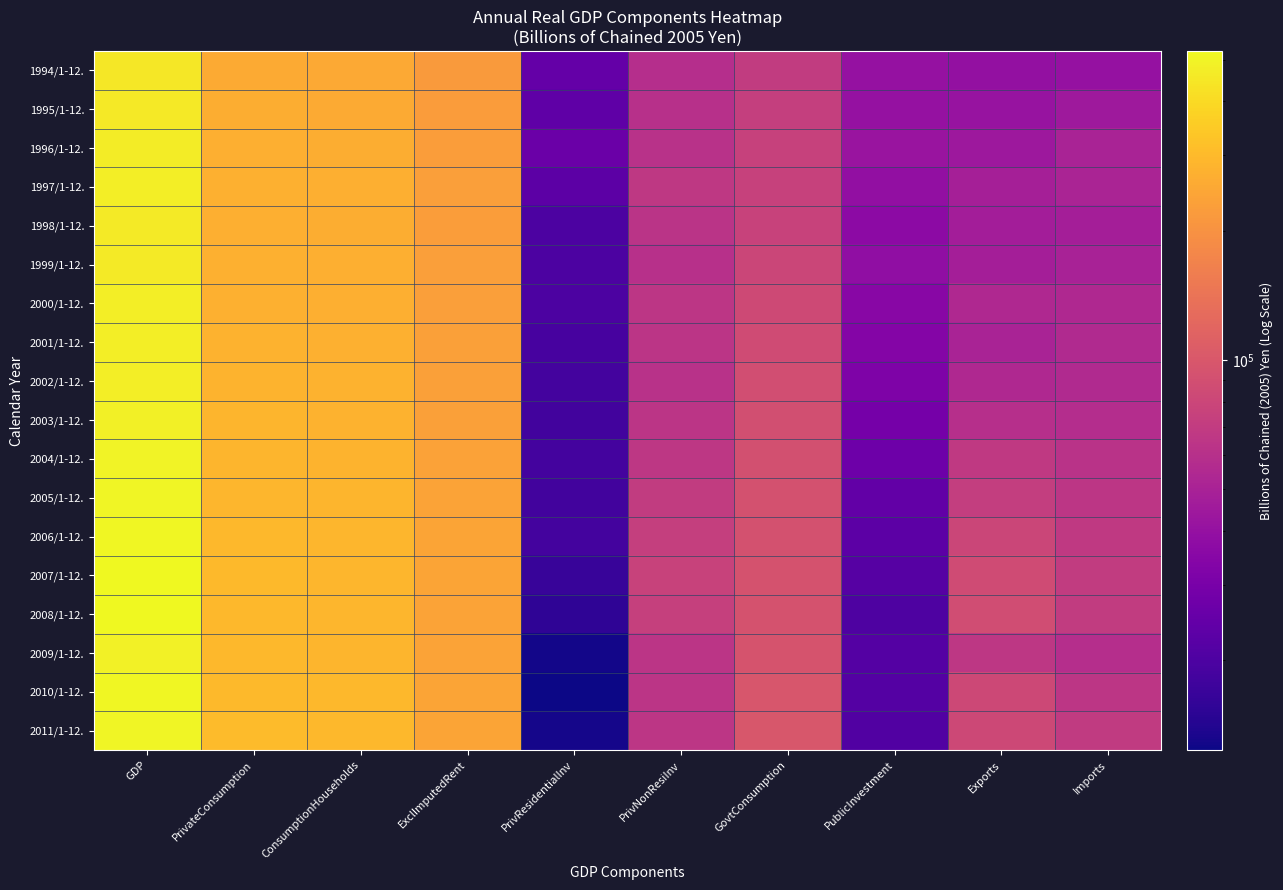

Count the number of data series in this chart.

18